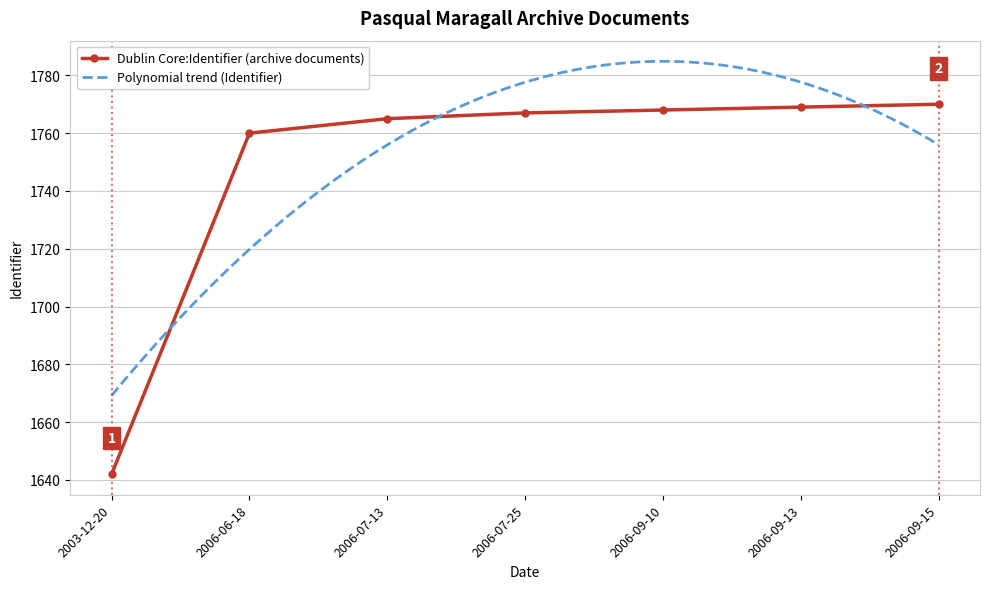

What is the label of the 3rd point from the left?

2006-07-13